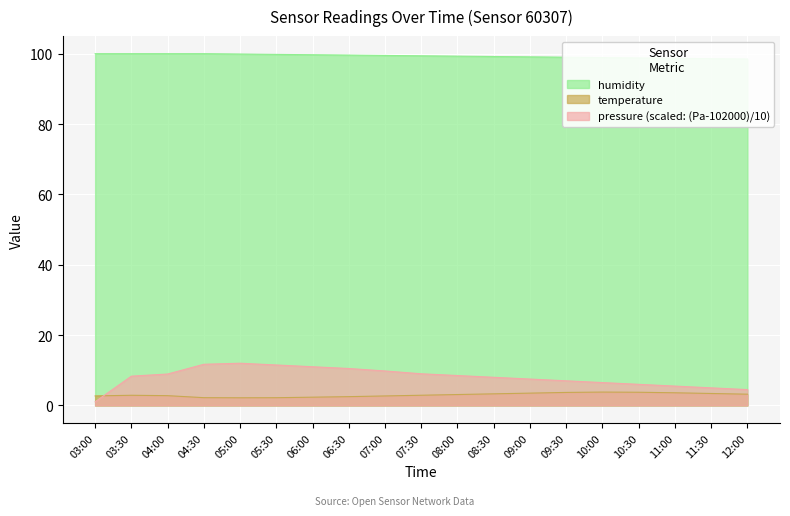

Reading left to right, extract all data points from this chart.

pressure: 1.0	8.3	8.9	11.7	12.0	11.5	11.0	10.5	9.8	9.0	8.5	8.0	7.5	7.0	6.5	6.0	5.5	5.0	4.5
temperature: 2.7	2.9	2.8	2.2	2.2	2.2	2.4	2.5	2.7	2.9	3.1	3.3	3.5	3.7	3.8	3.8	3.6	3.4	3.2
humidity: 100.0	100.0	100.0	100.0	99.9	99.8	99.7	99.6	99.5	99.4	99.3	99.2	99.1	99.0	98.9	98.8	98.7	98.6	98.5